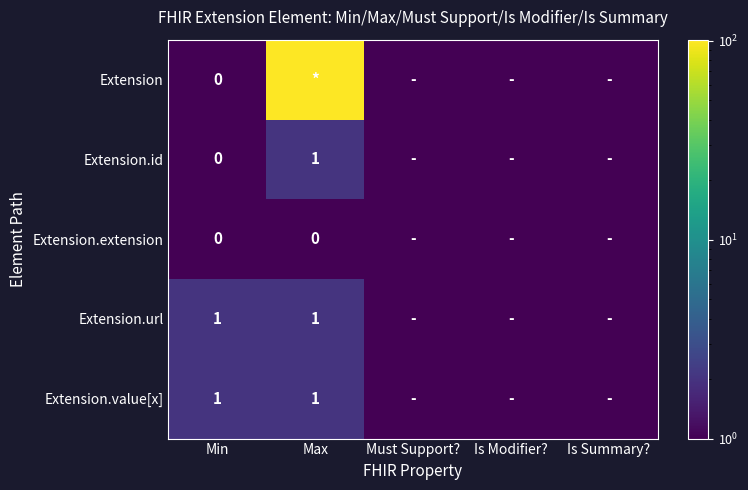

Which series has the widest spread of values?

Extension